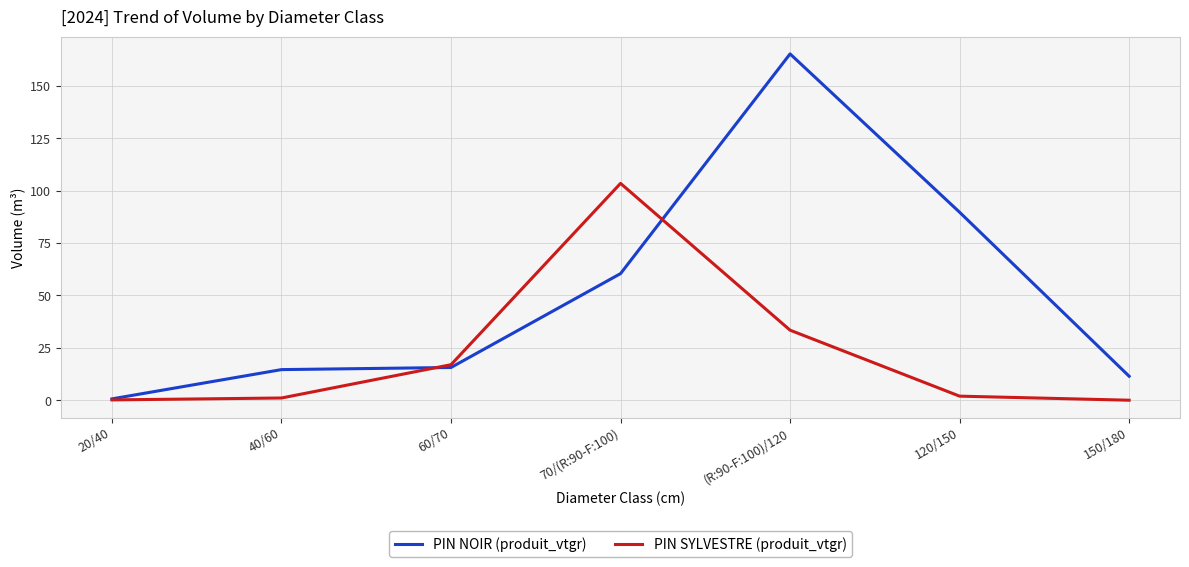

True or false: PIN NOIR (produit_vtgr) has more than 0 points higher than both neighbors.

True